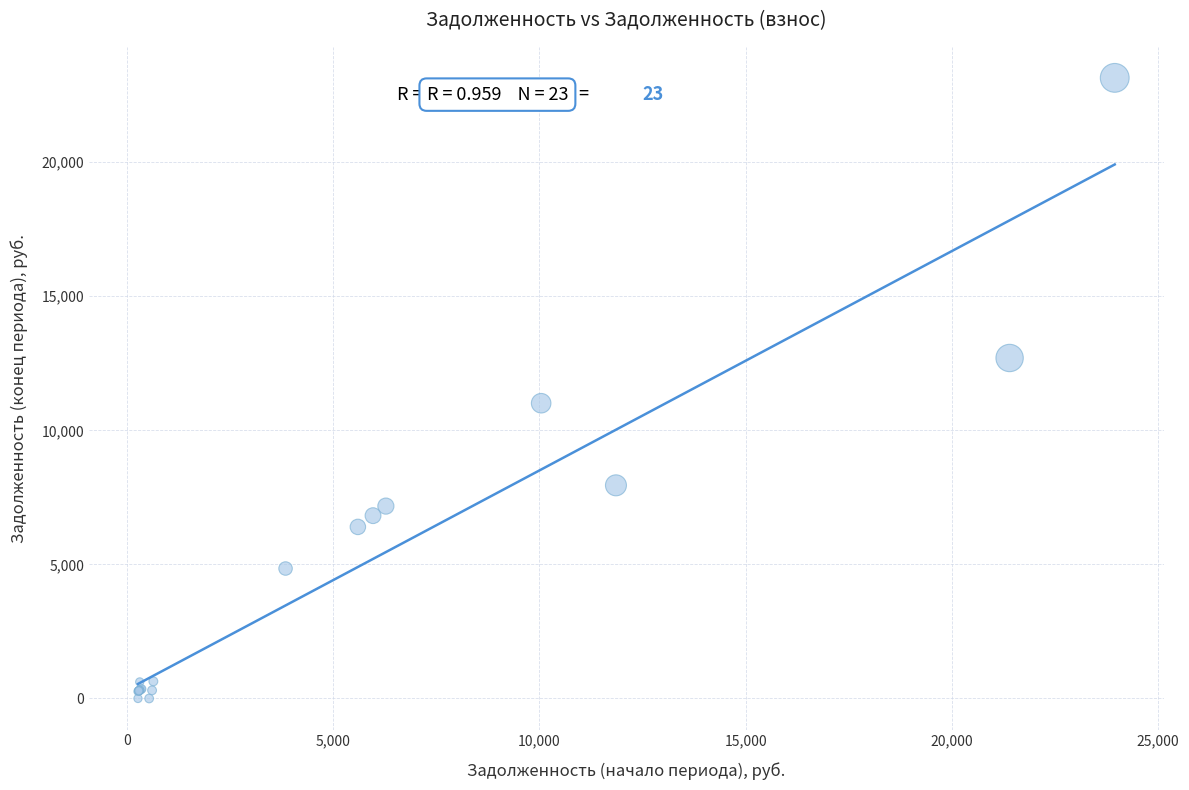

What Y value in the scatter plot is closest to 11571?

11010.6